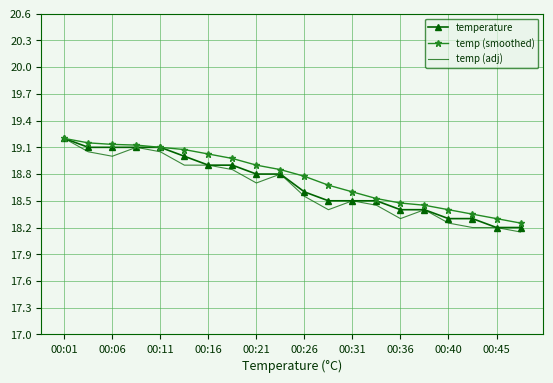

What is the highest value of the temp (smoothed) series?

19.2